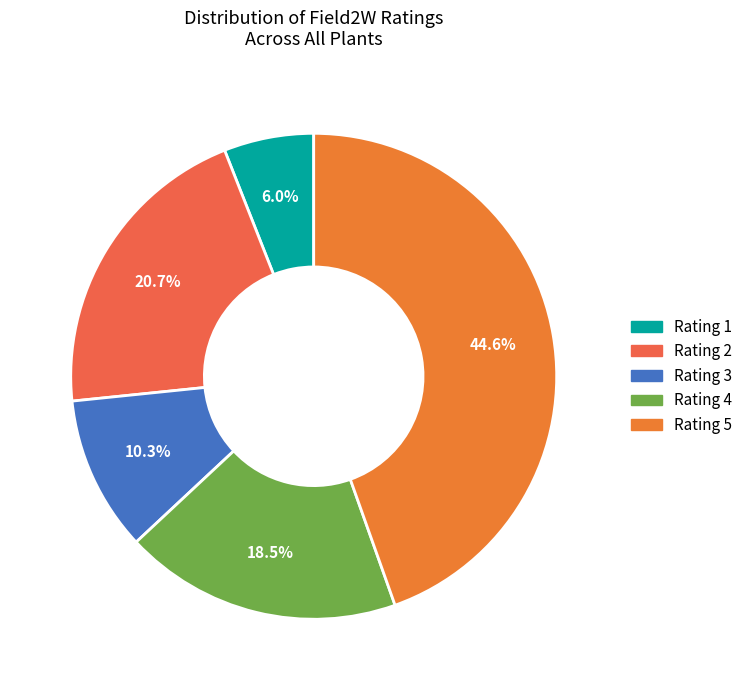

Is there a majority slice in this chart?

No